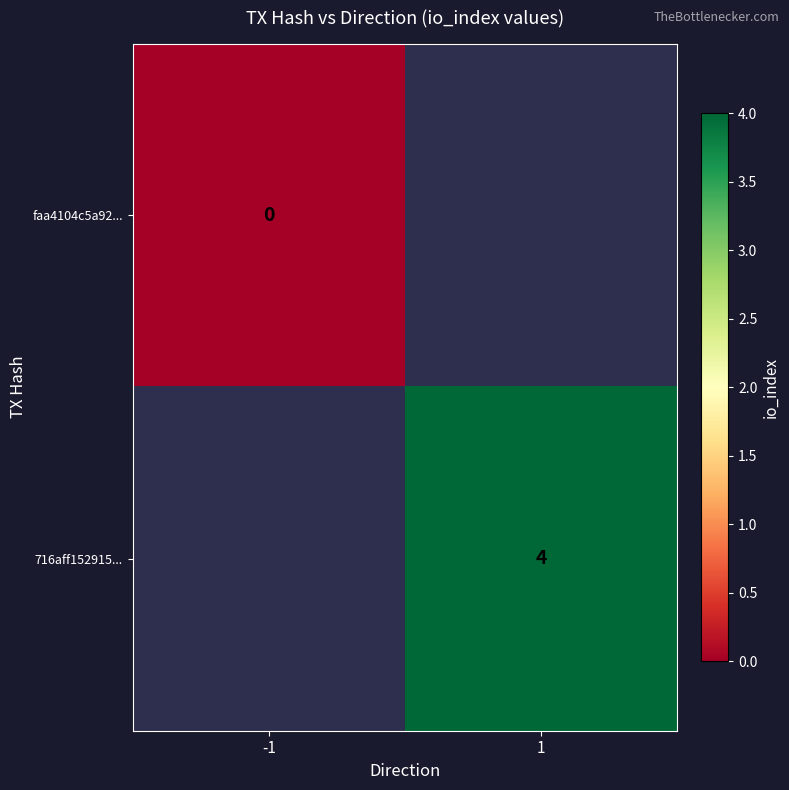

The 716aff152915... series shows 4 at 1. True or false?

True